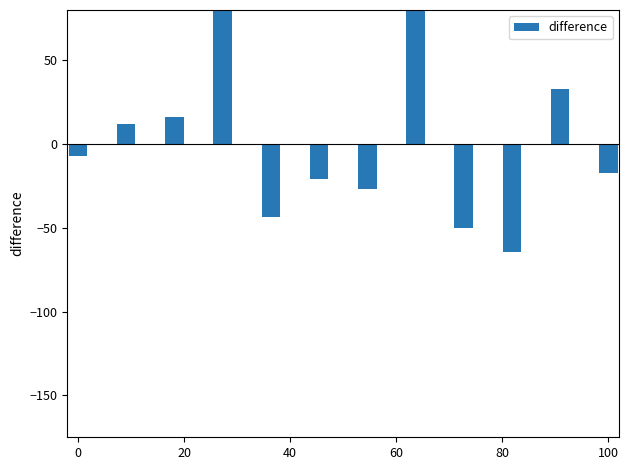

How many bars are there in total?

12